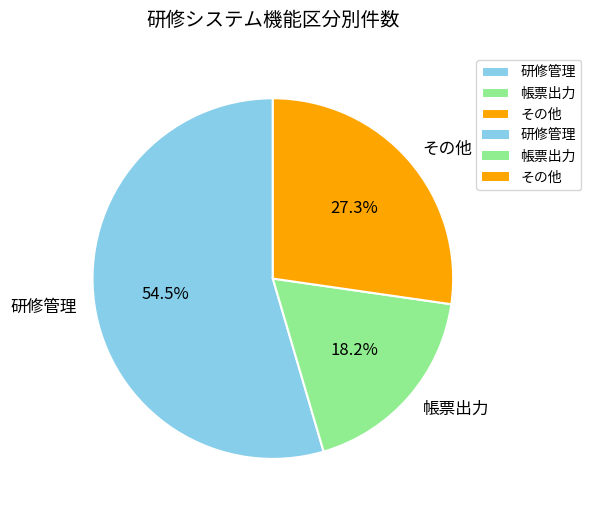

Which slice is the largest?

研修管理